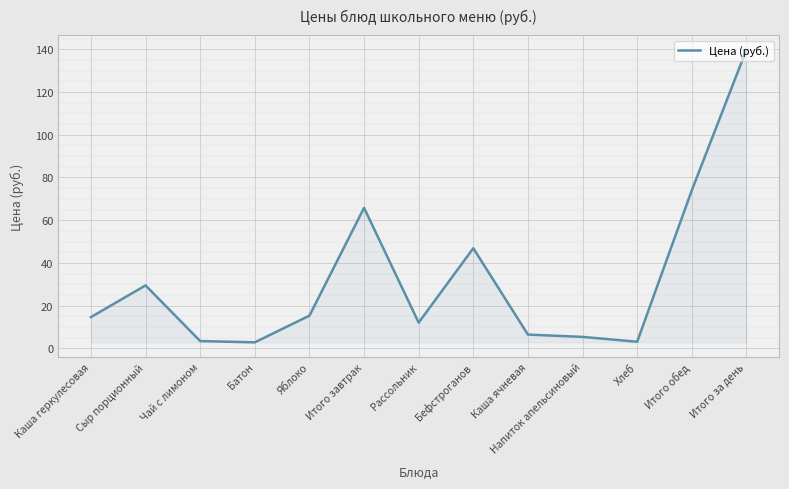

True or false: the data shows 22.8 at Яблоко.

False